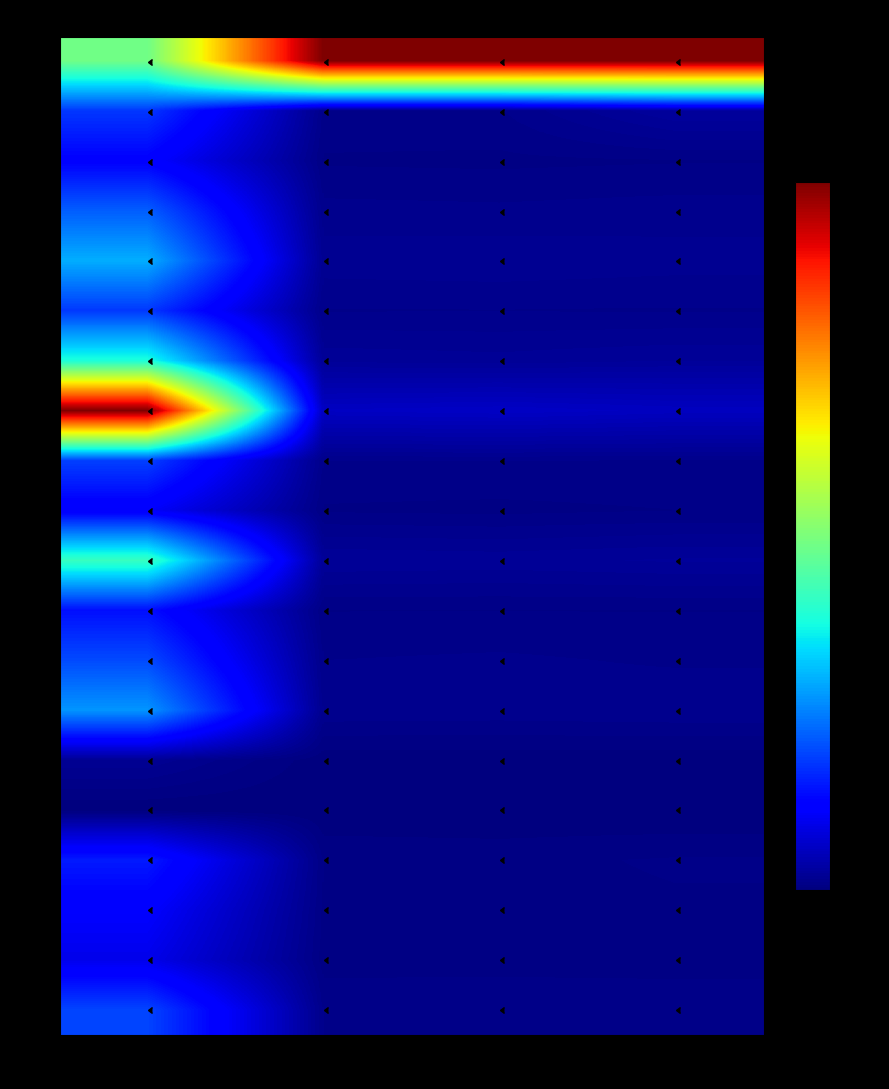

Reading left to right, list all the values displayed in this chart.

D1: Total Pop=0.5	Male Pop=1.0	Female Pop=1.0	Net Chg=1.0
D2: Total Pop=0.2	Male Pop=0.0	Female Pop=0.0	Net Chg=0.0
D3: Total Pop=0.1	Male Pop=0.0	Female Pop=0.0	Net Chg=0.0
D4: Total Pop=0.2	Male Pop=0.0	Female Pop=0.0	Net Chg=0.0
D5: Total Pop=0.3	Male Pop=0.0	Female Pop=0.0	Net Chg=0.0
D6: Total Pop=0.2	Male Pop=0.0	Female Pop=0.0	Net Chg=0.0
D7: Total Pop=0.4	Male Pop=0.0	Female Pop=0.0	Net Chg=0.0
D8: Total Pop=1.0	Male Pop=0.1	Female Pop=0.1	Net Chg=0.1
D9: Total Pop=0.2	Male Pop=0.0	Female Pop=0.0	Net Chg=0.0
D10: Total Pop=0.1	Male Pop=0.0	Female Pop=0.0	Net Chg=0.0
D11: Total Pop=0.4	Male Pop=0.0	Female Pop=0.0	Net Chg=0.0
D12: Total Pop=0.1	Male Pop=0.0	Female Pop=0.0	Net Chg=0.0
D13: Total Pop=0.2	Male Pop=0.0	Female Pop=0.0	Net Chg=0.0
D14: Total Pop=0.3	Male Pop=0.0	Female Pop=0.0	Net Chg=0.0
D15: Total Pop=0.0	Male Pop=0.0	Female Pop=0.0	Net Chg=0.0
D16: Total Pop=0.0	Male Pop=0.0	Female Pop=0.0	Net Chg=0.0
D17: Total Pop=0.2	Male Pop=0.0	Female Pop=0.0	Net Chg=0.0
D18: Total Pop=0.1	Male Pop=0.0	Female Pop=0.0	Net Chg=0.0
D19: Total Pop=0.1	Male Pop=0.0	Female Pop=0.0	Net Chg=0.0
D20: Total Pop=0.2	Male Pop=0.0	Female Pop=0.0	Net Chg=0.0